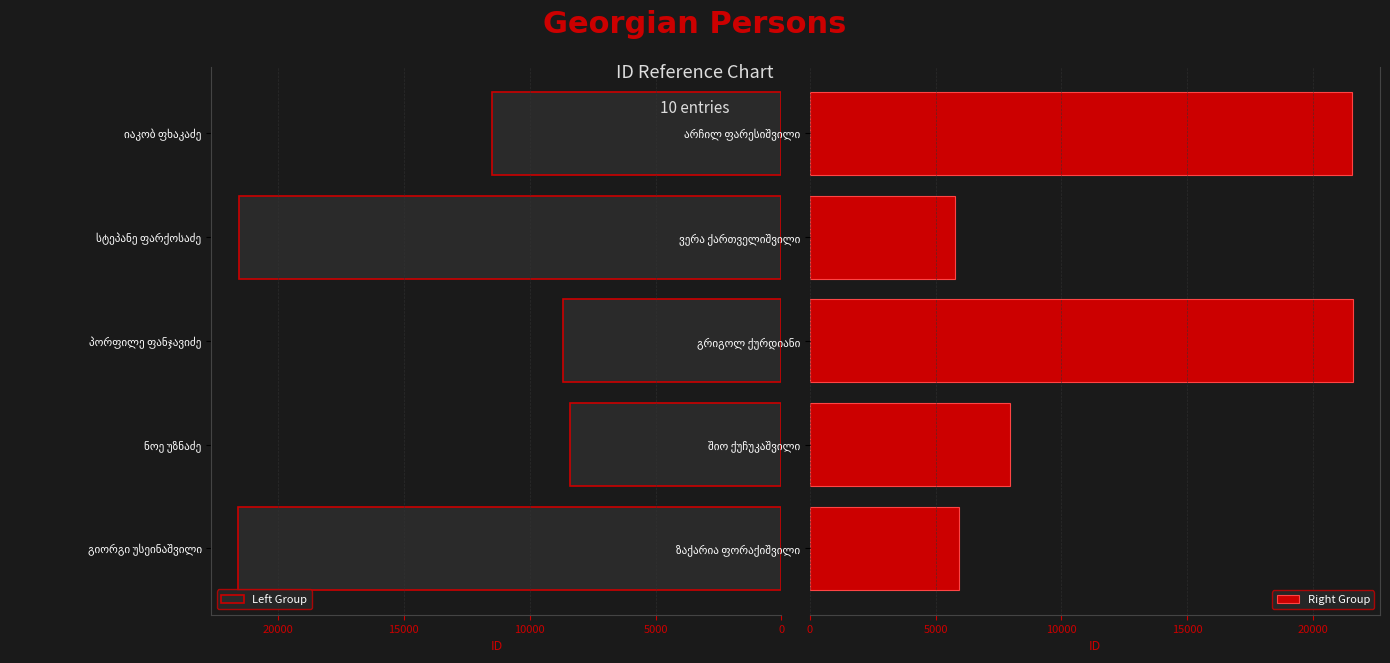

What is the sum of all Left Group values?

71704